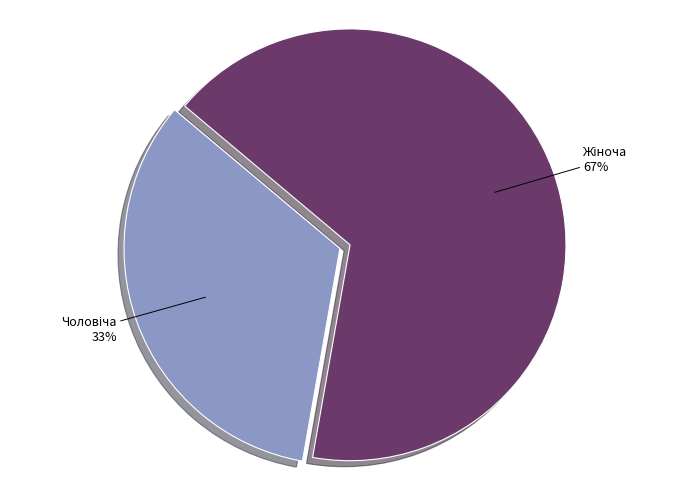

Count the number of slices in the pie.

2